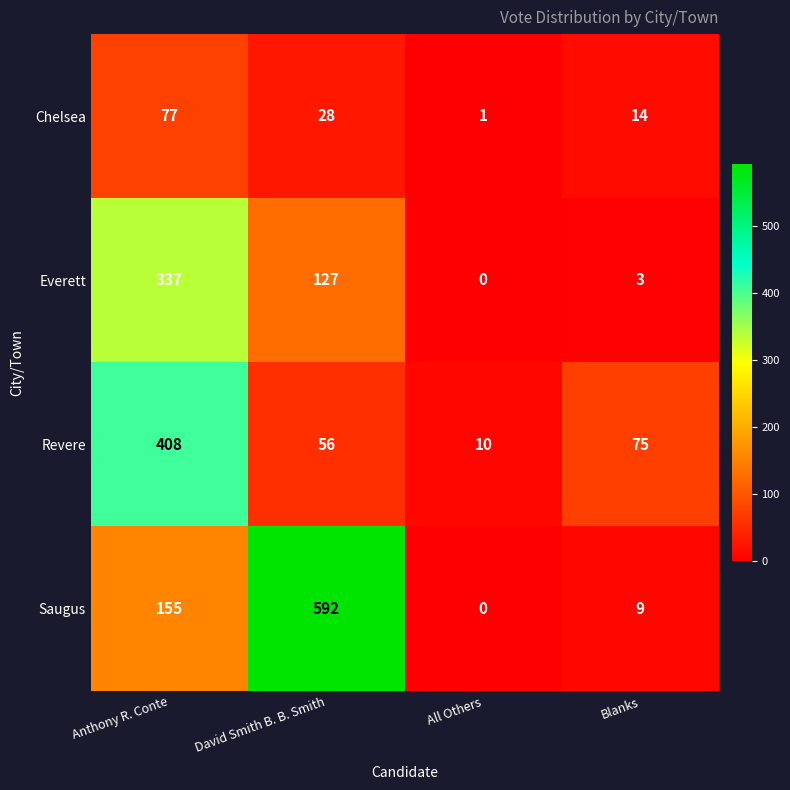

Which label corresponds to the largest value in the chart?

David Smith B. B. Smith